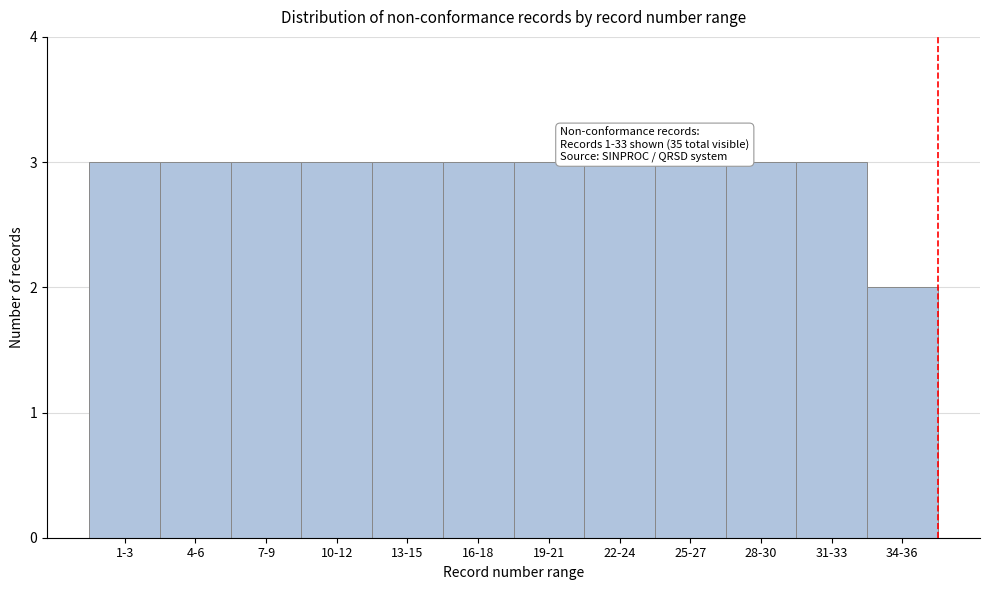

Reading left to right, extract all data points from this chart.

3	3	3	3	3	3	3	3	3	3	3	2